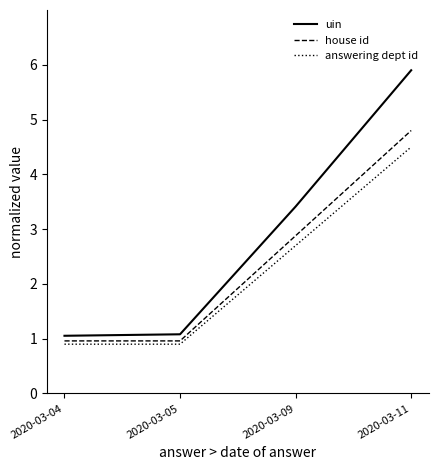

Where is answering dept id nearest to the value 2?

2020-03-09